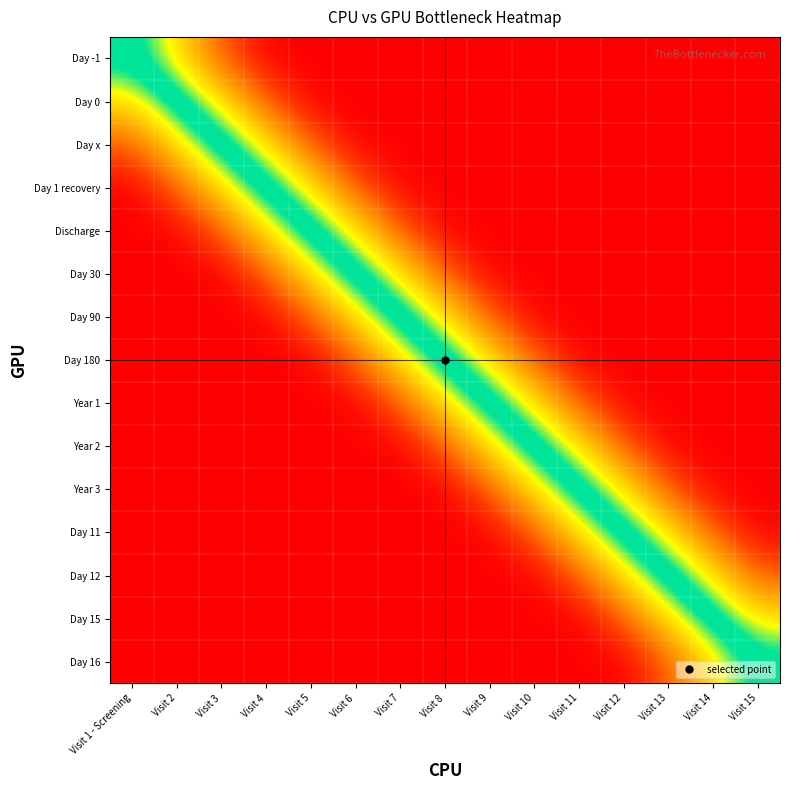

What is the maximum value shown in the chart?

1.0